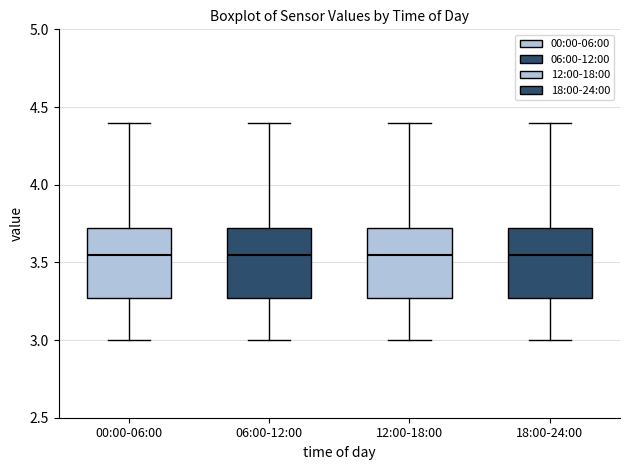

Reading left to right, transcribe this box plot: for each box, give where its median line is, the range the box spans, and where its two whiskers end, as read against the y-axis. The values are not printed on the chart, so give them approximately, as read against the axis.

00:00-06:00: median 3.55, box 3.25 to 3.70, whiskers 3.00 to 4.40
06:00-12:00: median 3.55, box 3.25 to 3.70, whiskers 3.00 to 4.40
12:00-18:00: median 3.55, box 3.25 to 3.70, whiskers 3.00 to 4.40
18:00-24:00: median 3.55, box 3.25 to 3.70, whiskers 3.00 to 4.40